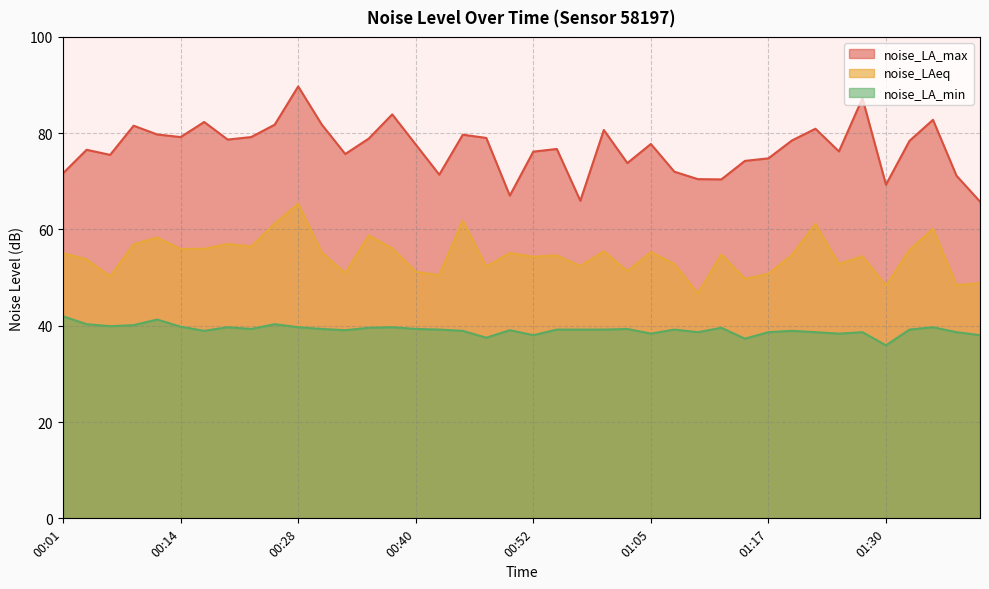

True or false: noise_LAeq and noise_LA_min cross at least once.

False